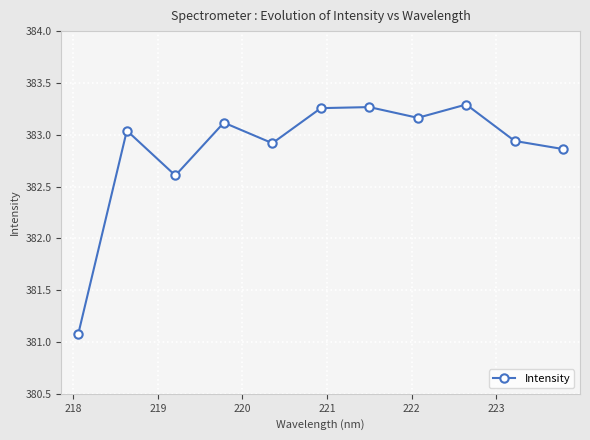

What is the difference between the maximum and minimum values?

2.2